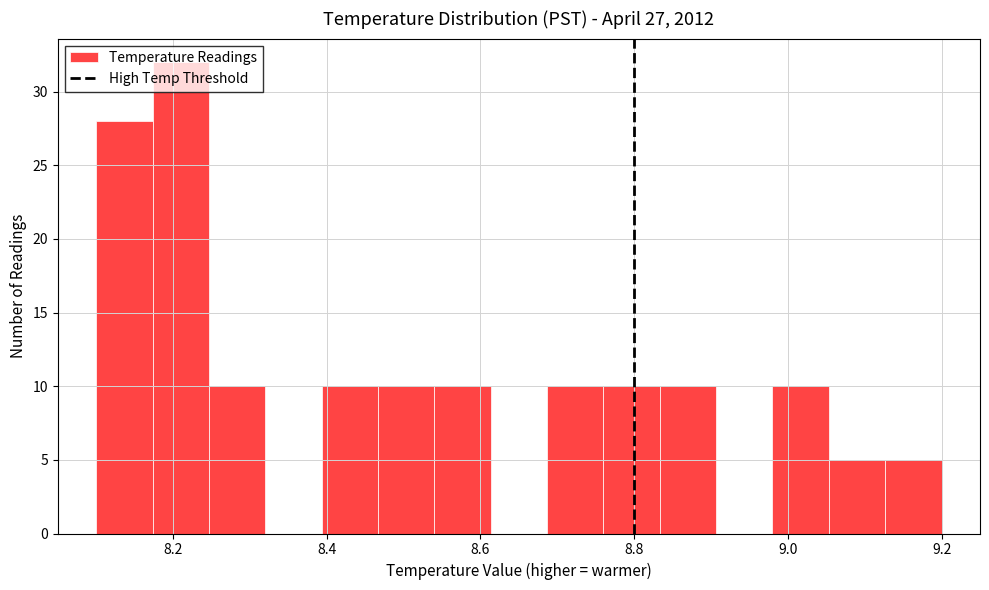

Read against the x-axis, roughly where is the centre of the tallest bar?

8.22